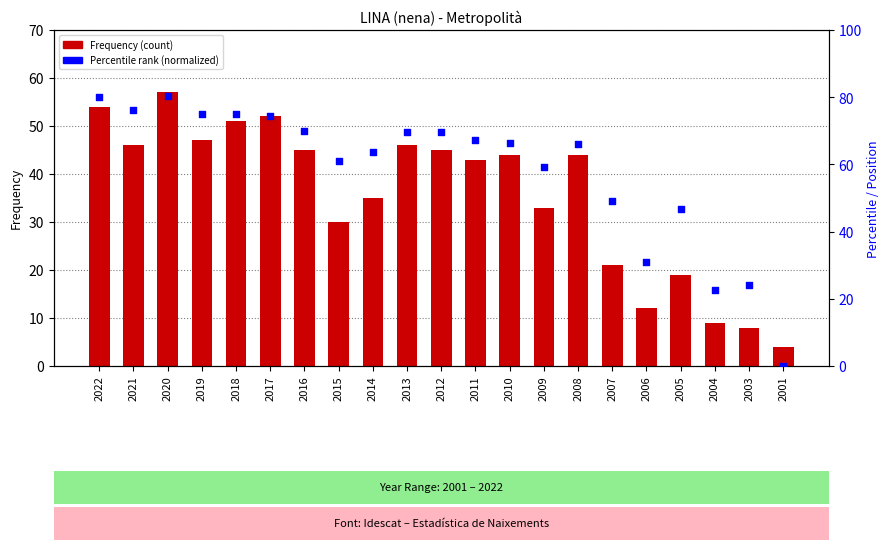

At which category is the sum across all series the highest?

2020